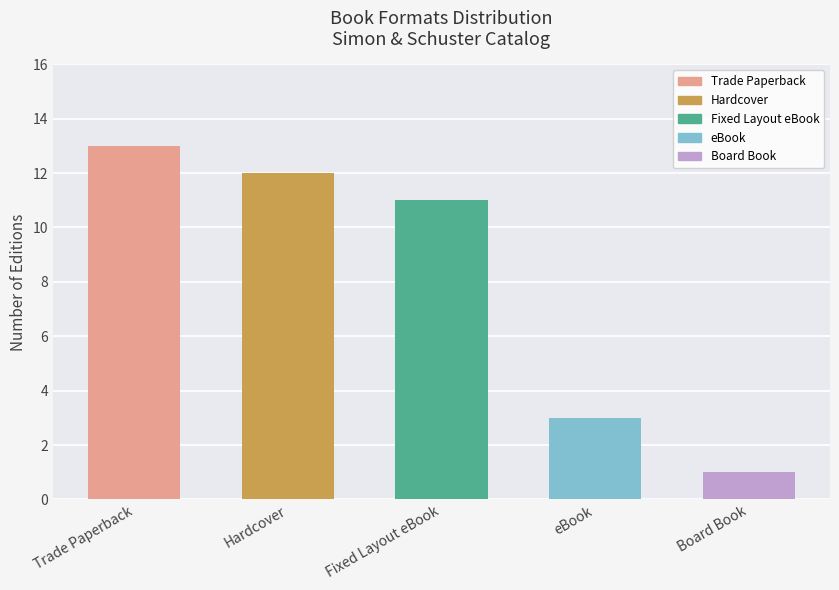

What position from the right is Fixed Layout eBook?

3